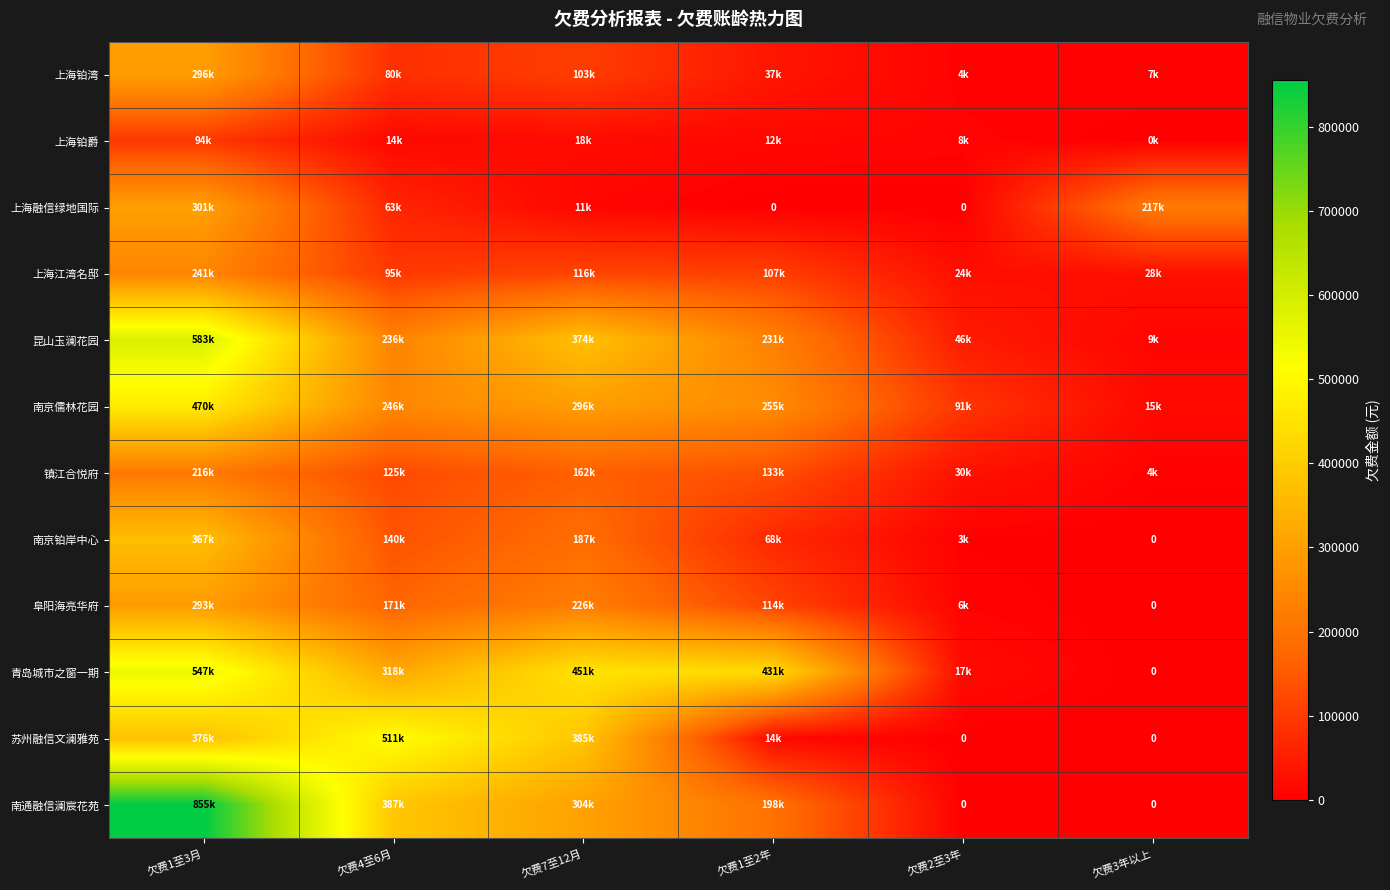

At 欠费2至3年, list the series in order from smallest to largest.

上海融信绿地国际, 苏州融信文澜雅苑, 南通融信澜宸花苑, 南京铂岸中心, 上海铂湾, 阜阳海亮华府, 上海铂爵, 青岛城市之窗一期, 上海江湾名邸, 镇江合悦府, 昆山玉澜花园, 南京儒林花园